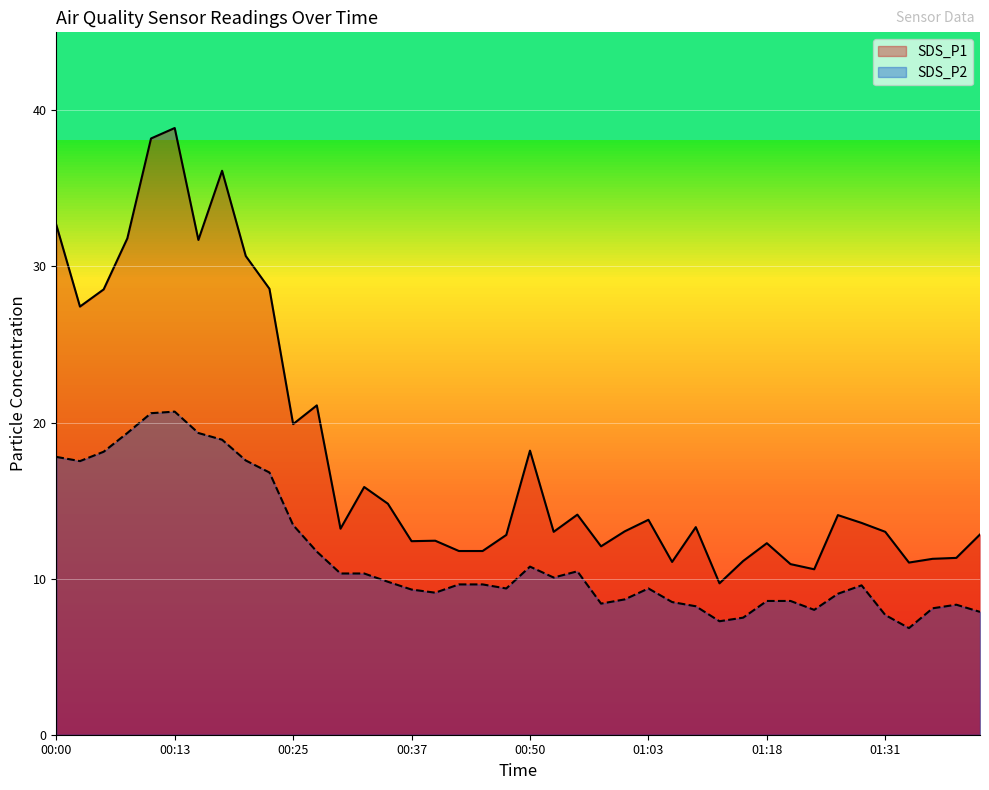

True or false: SDS_P1 has a value of 11.8 at 00:45.

True